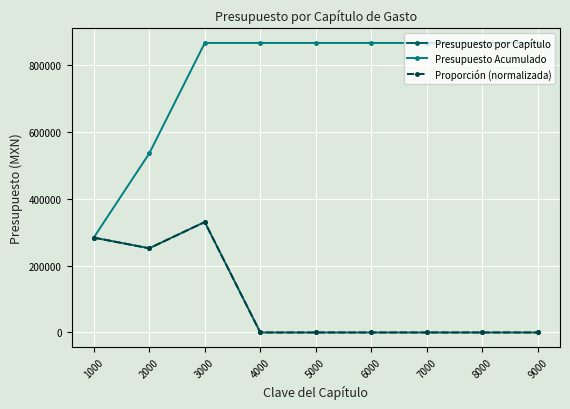

Which series has the largest total across all categories?

Presupuesto Acumulado